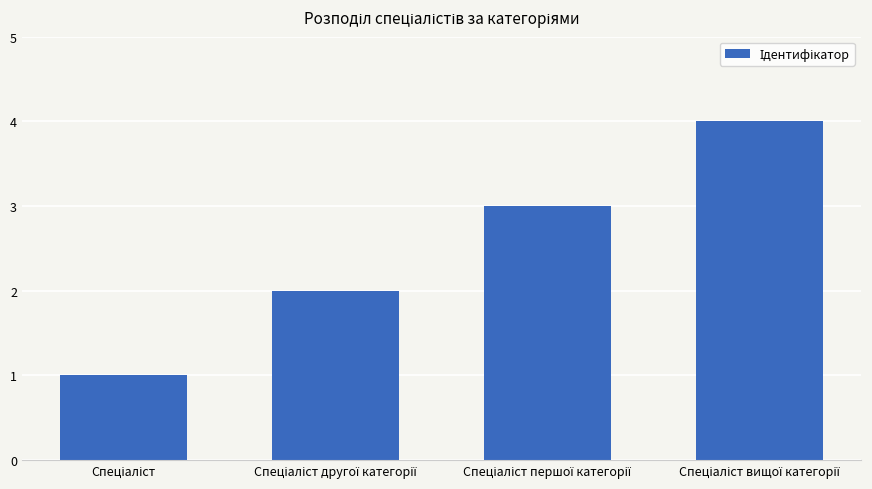

What is the greatest value displayed?

4